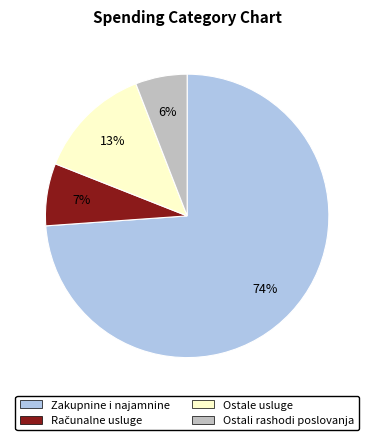

To the nearest percent, what is the average slice percentage?

25%